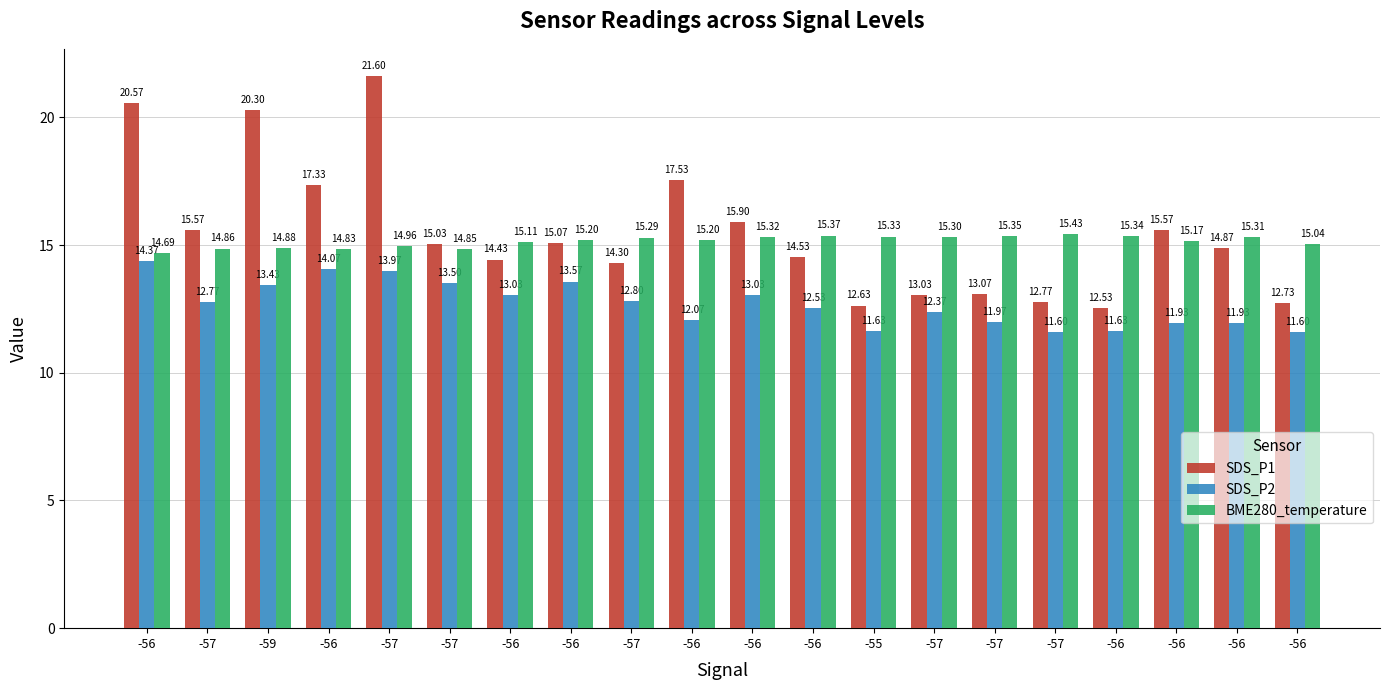

How many categories are shown in the chart?

20